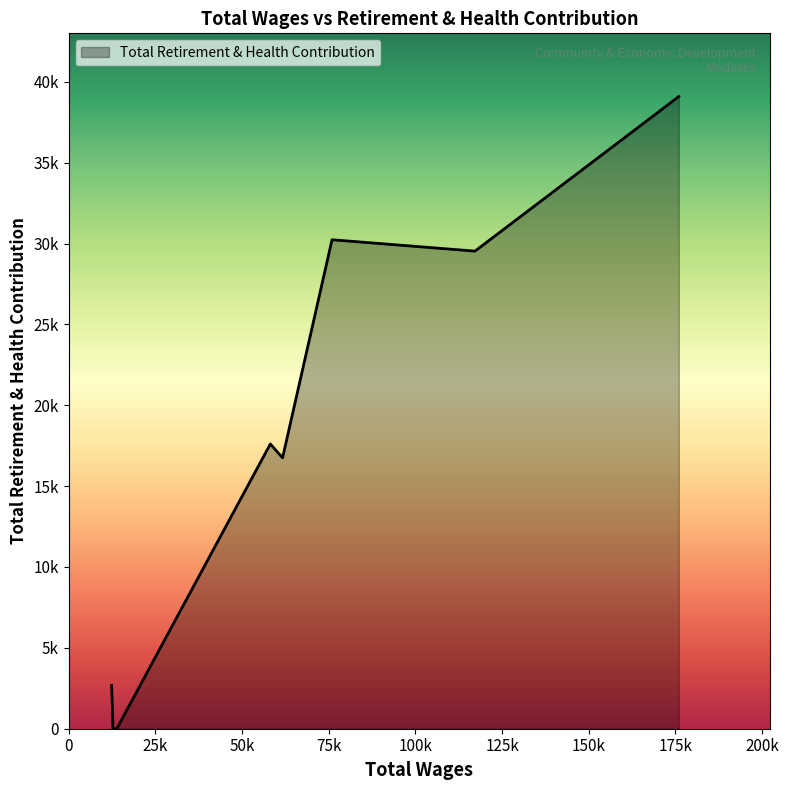

Does the chart display data point markers on the line(s)?

No